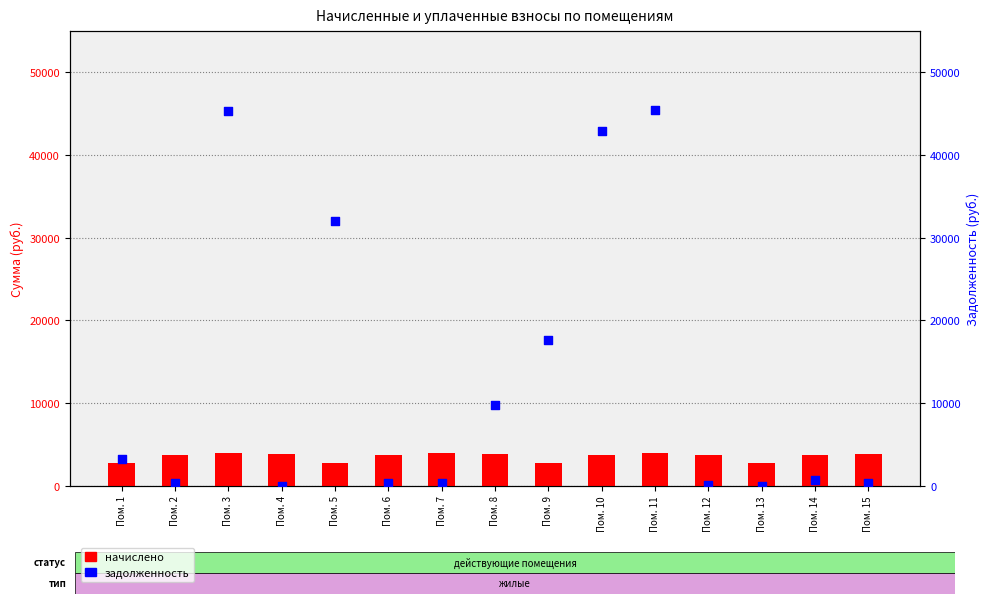

Which series contains the highest Y value?

задолженность